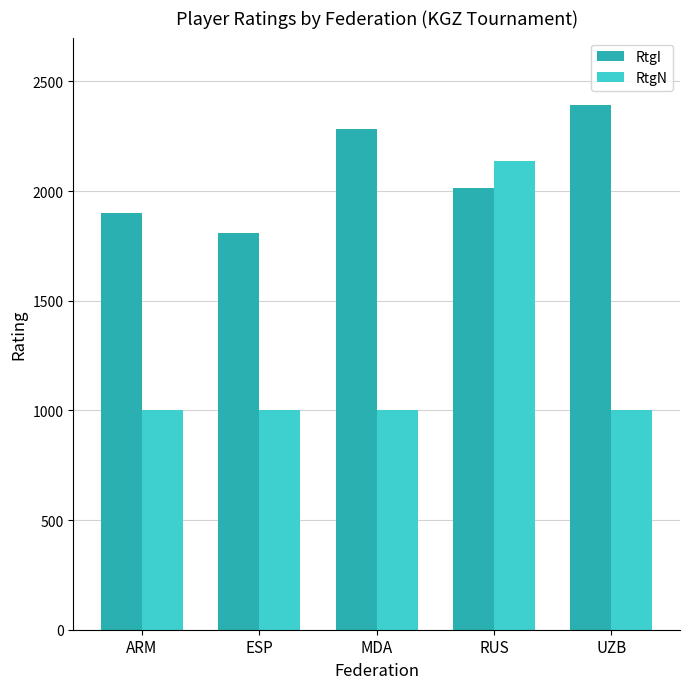

Where does the RtgI series first go above 2015?

MDA